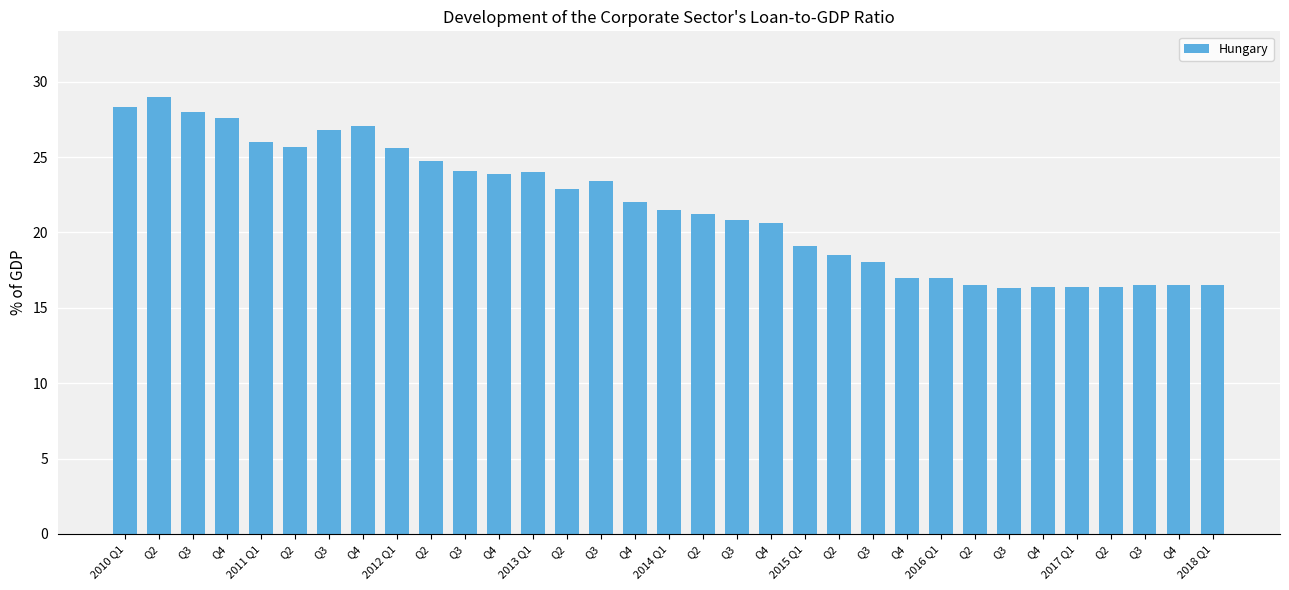

Does the chart contain any negative values?

No